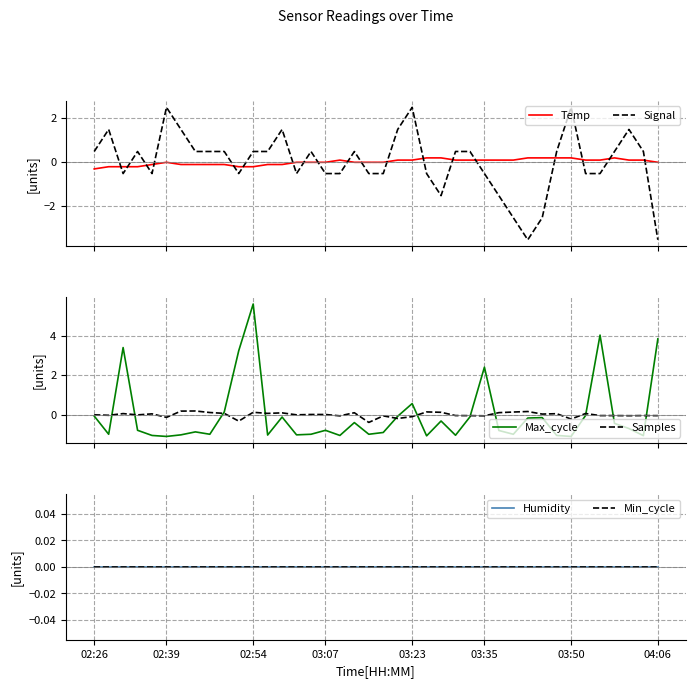

The Min_cycle series shows 0.0 at 24. True or false?

True